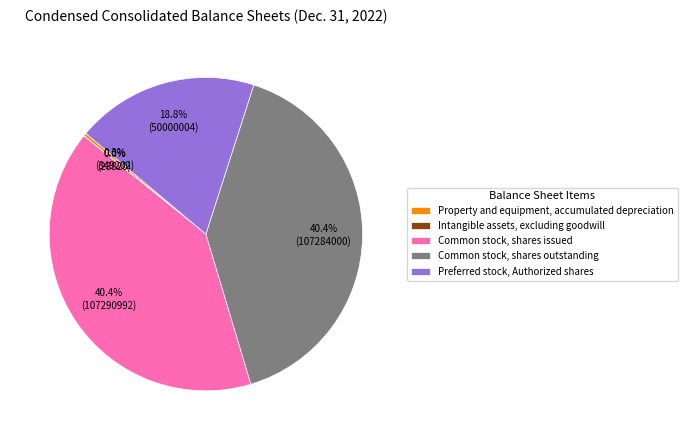

Which has a higher value, Preferred stock, Authorized shares or Property and equipment, accumulated depreciation?

Preferred stock, Authorized shares